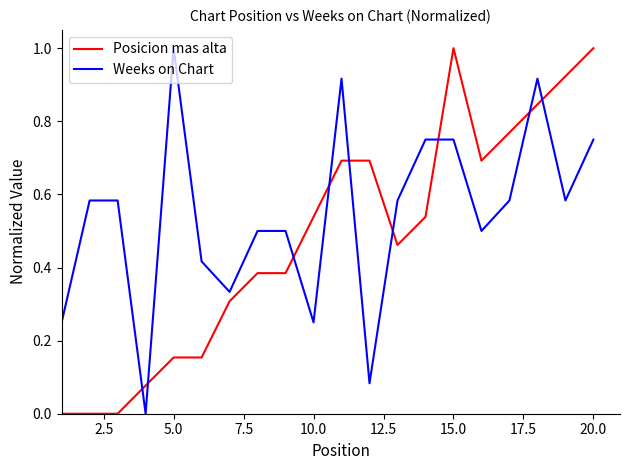

What is the difference between the maximum and minimum values in the Posicion mas alta series?

1.0